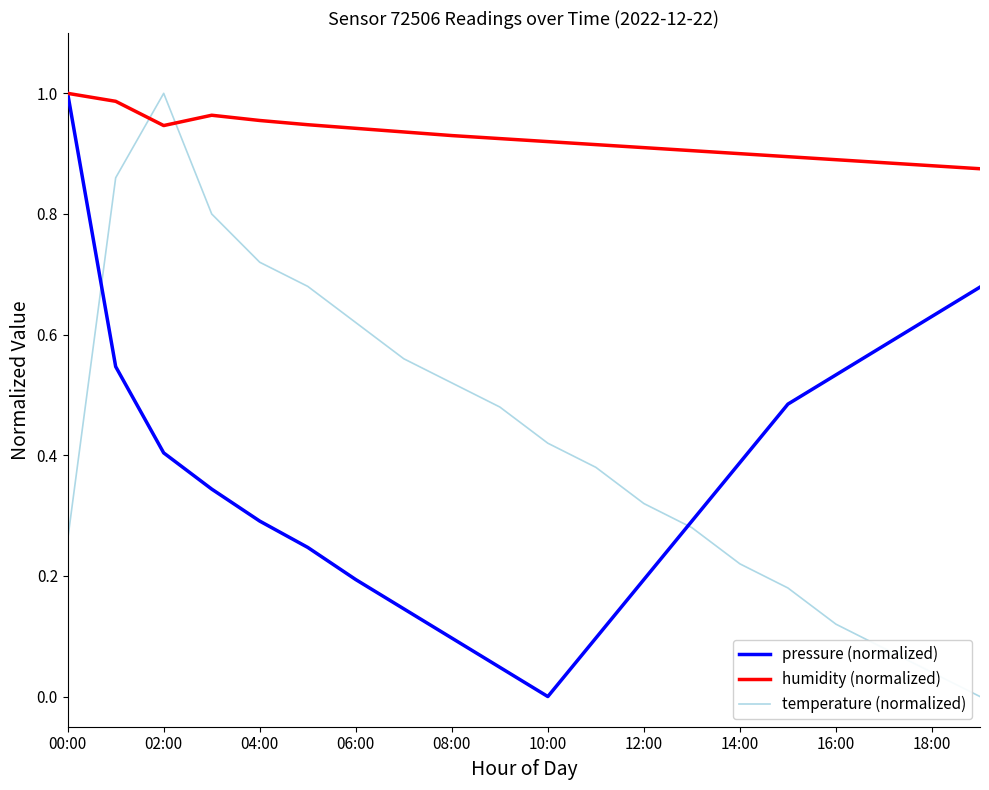

Which series has the largest total across all categories?

humidity (normalized)